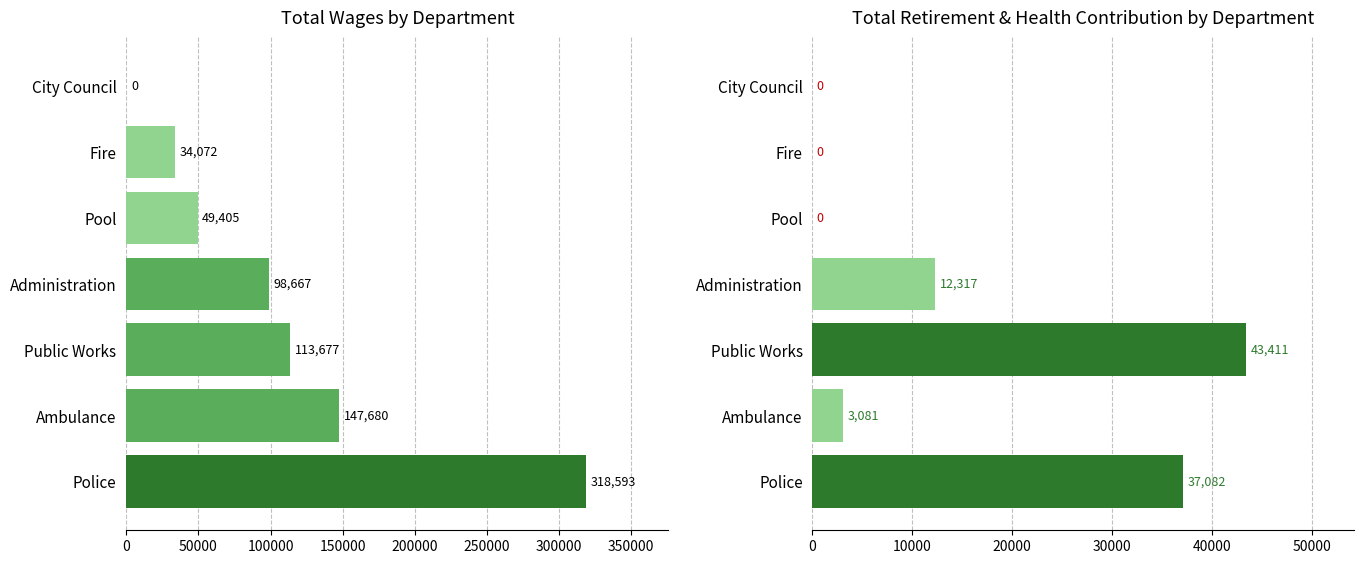

Which series changed the most between Police and Administration?

Total Wages